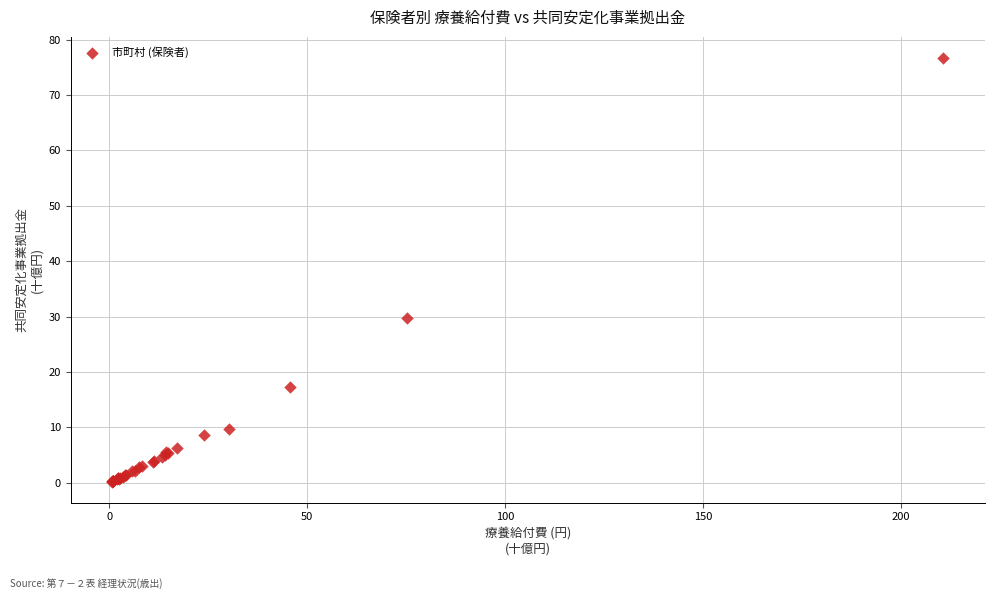

What Y value in the scatter plot is closest to 38?

29.8